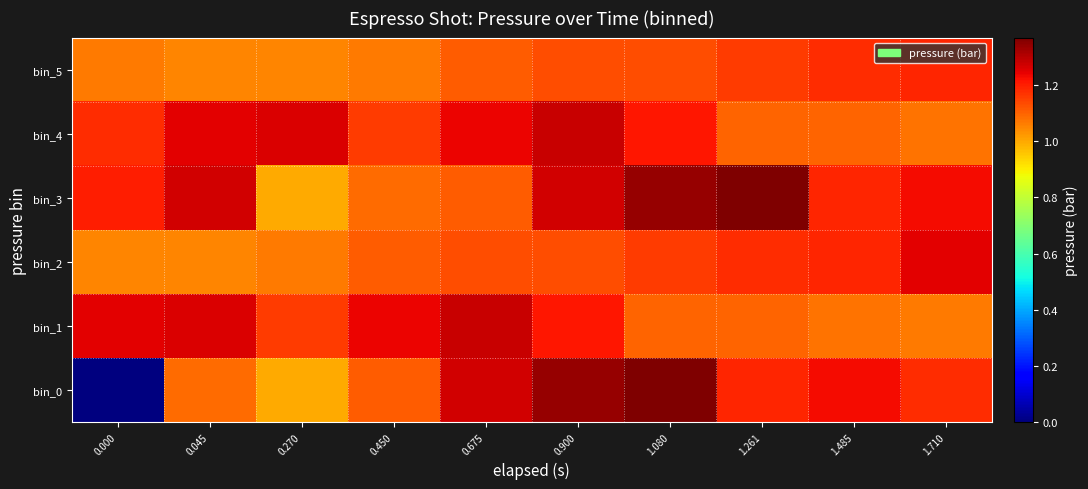

At how many categories does at least one series exceed 0?

10